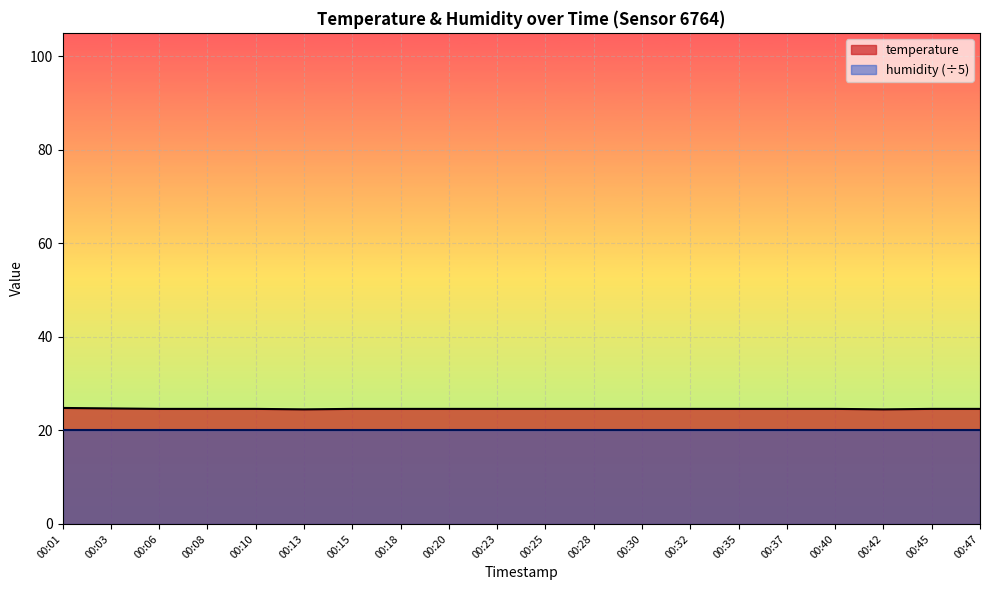

At which category does the data reach its first local valley?

00:13